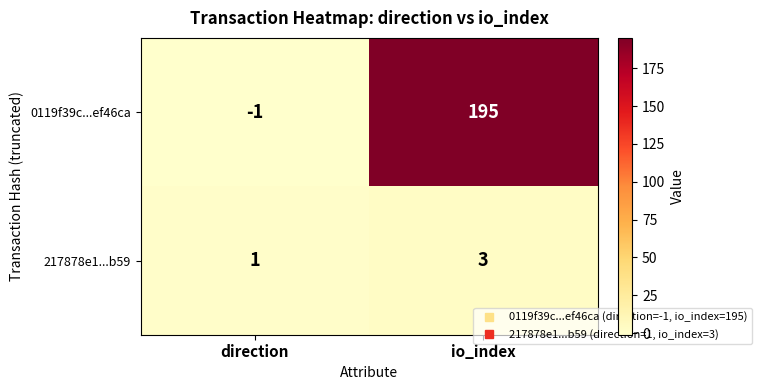

Rank the series at io_index from lowest to highest value.

217878e1...b59, 0119f39c...ef46ca